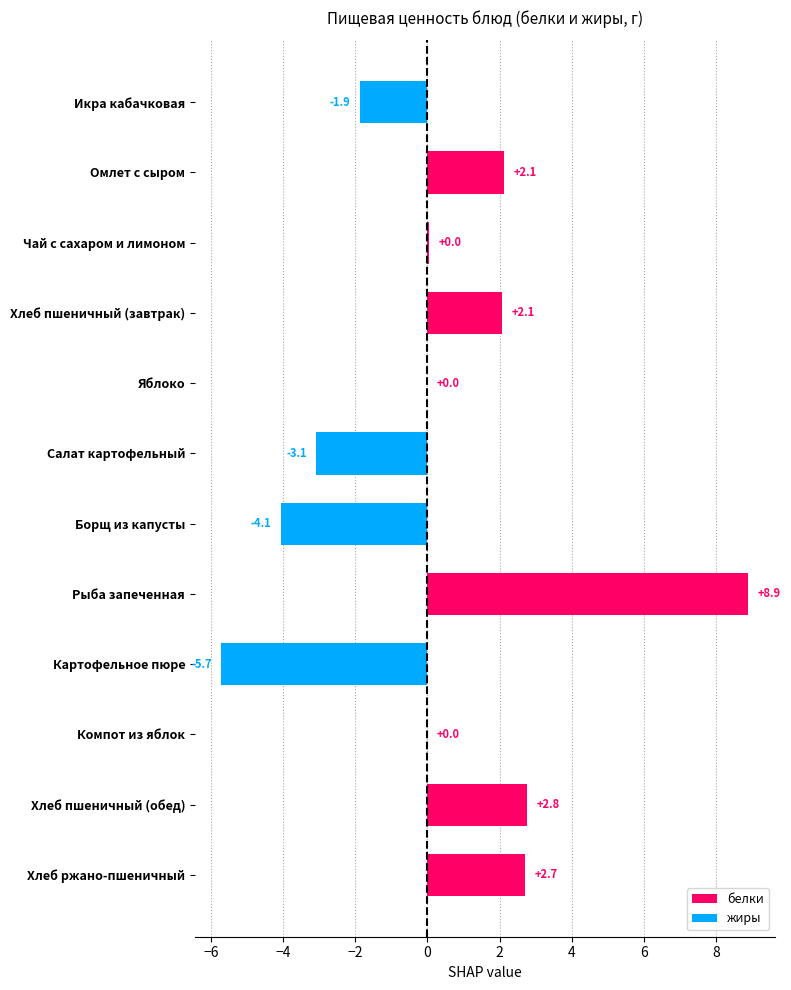

Is it true that жиры equals 0.0 at Компот из яблок?

False